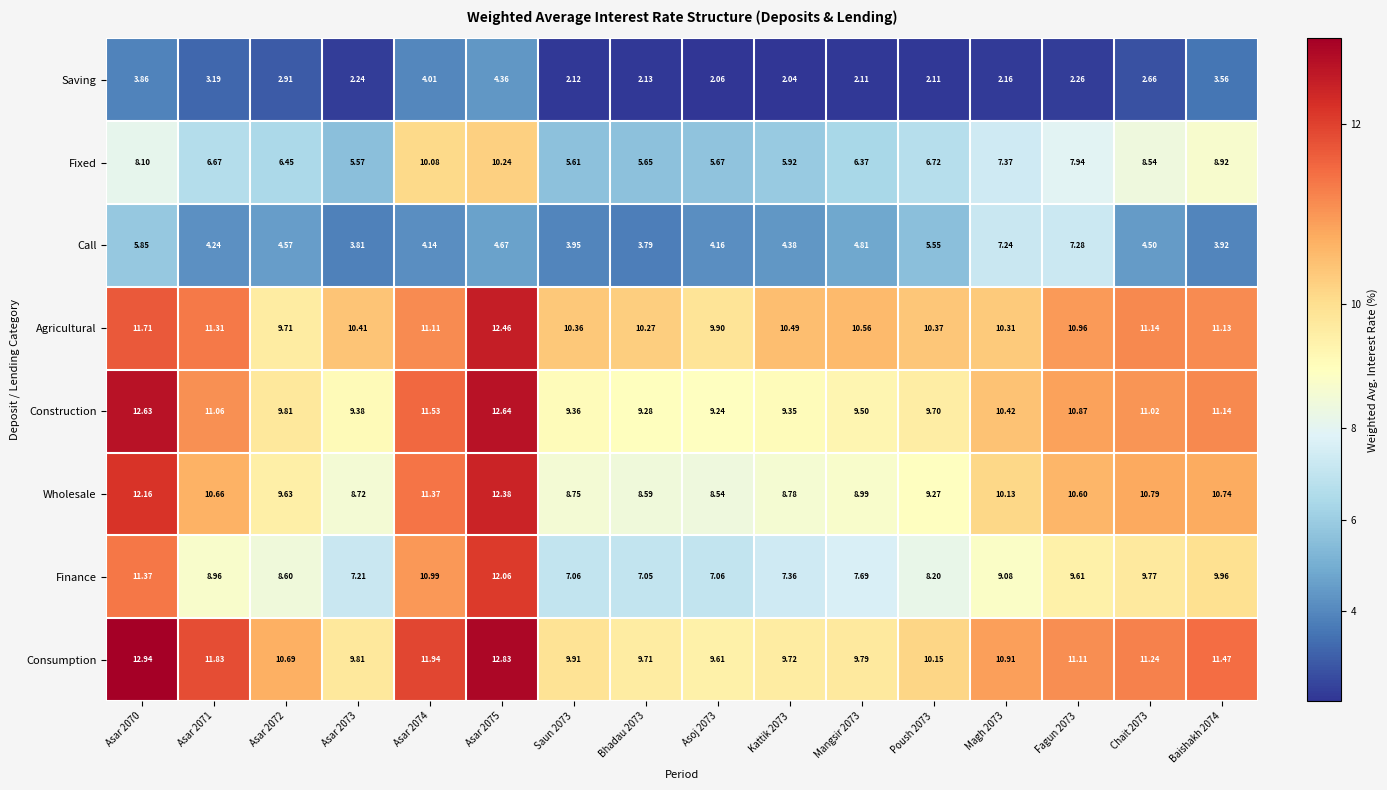

Is the value of Saving at Asar 2070 greater than the value of Finance at Asar 2074?

No